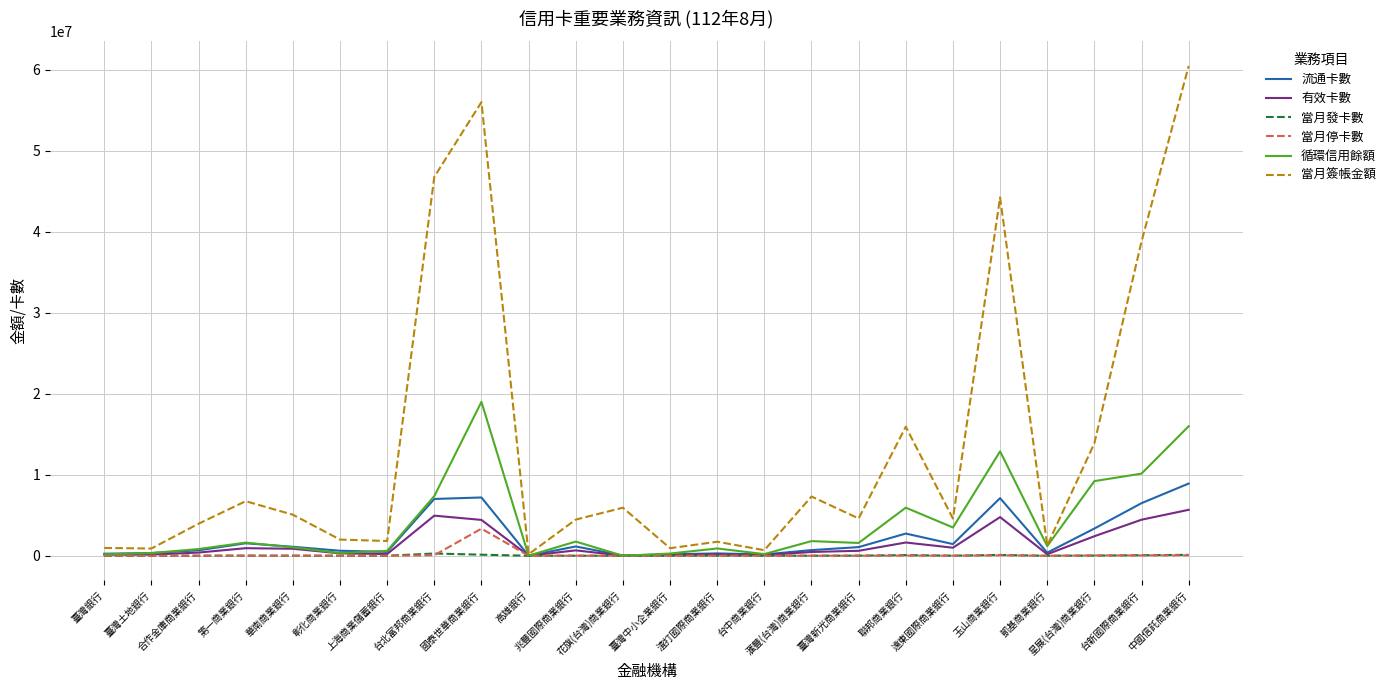

How many lines are shown in the chart?

6